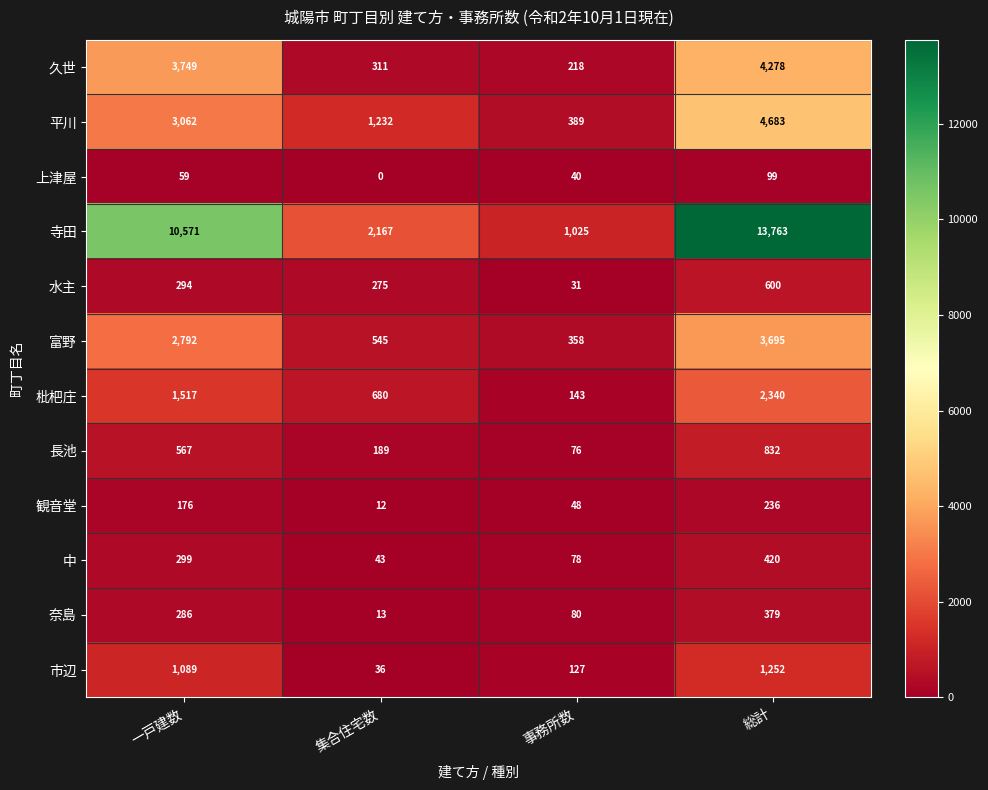

Read the 久世 value at 事務所数, to the nearest 100.

200